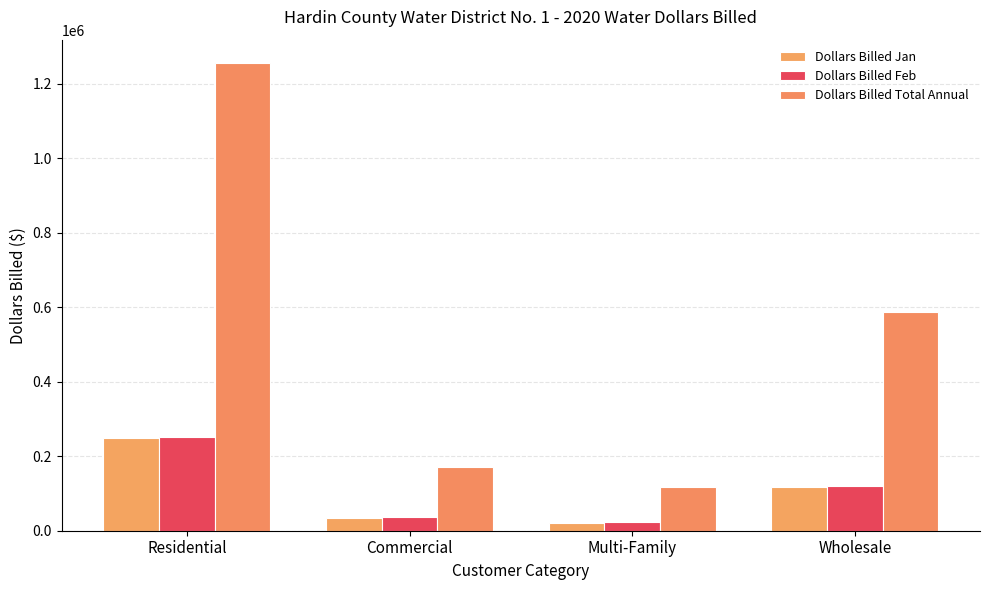

How many categories are shown in the chart?

4